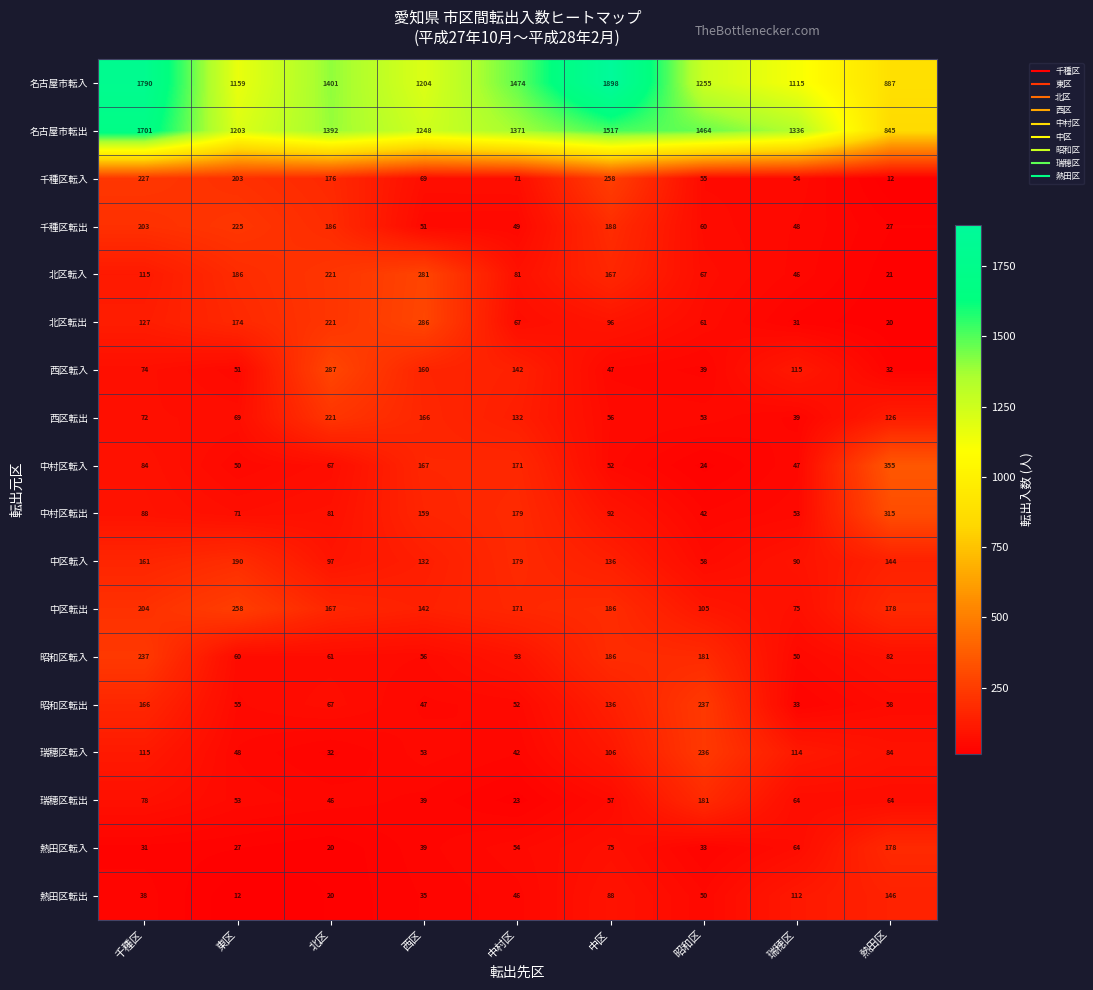

What is the highest value of the 熱田区転出 series?

146